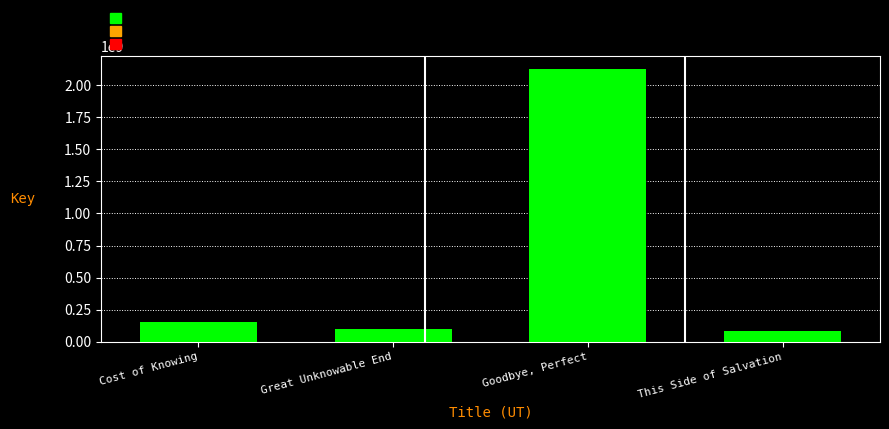

Which category has the highest value across all series?

Goodbye, Perfect